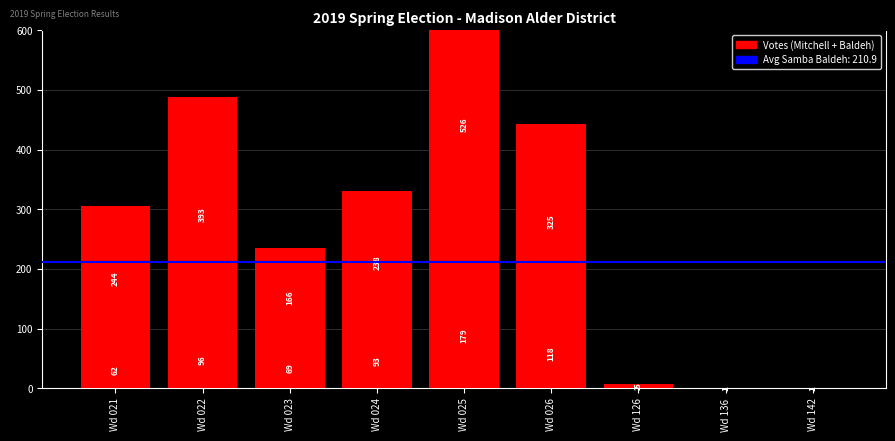

Which series changed the most between Wd 021 and Wd 022?

Samba Baldeh (NON)